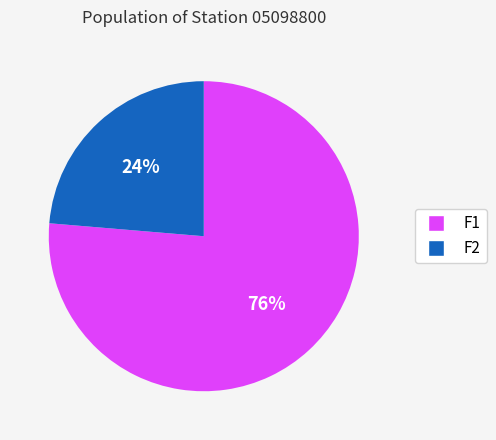

Is the sum of F2 and F1 greater than half?

Yes